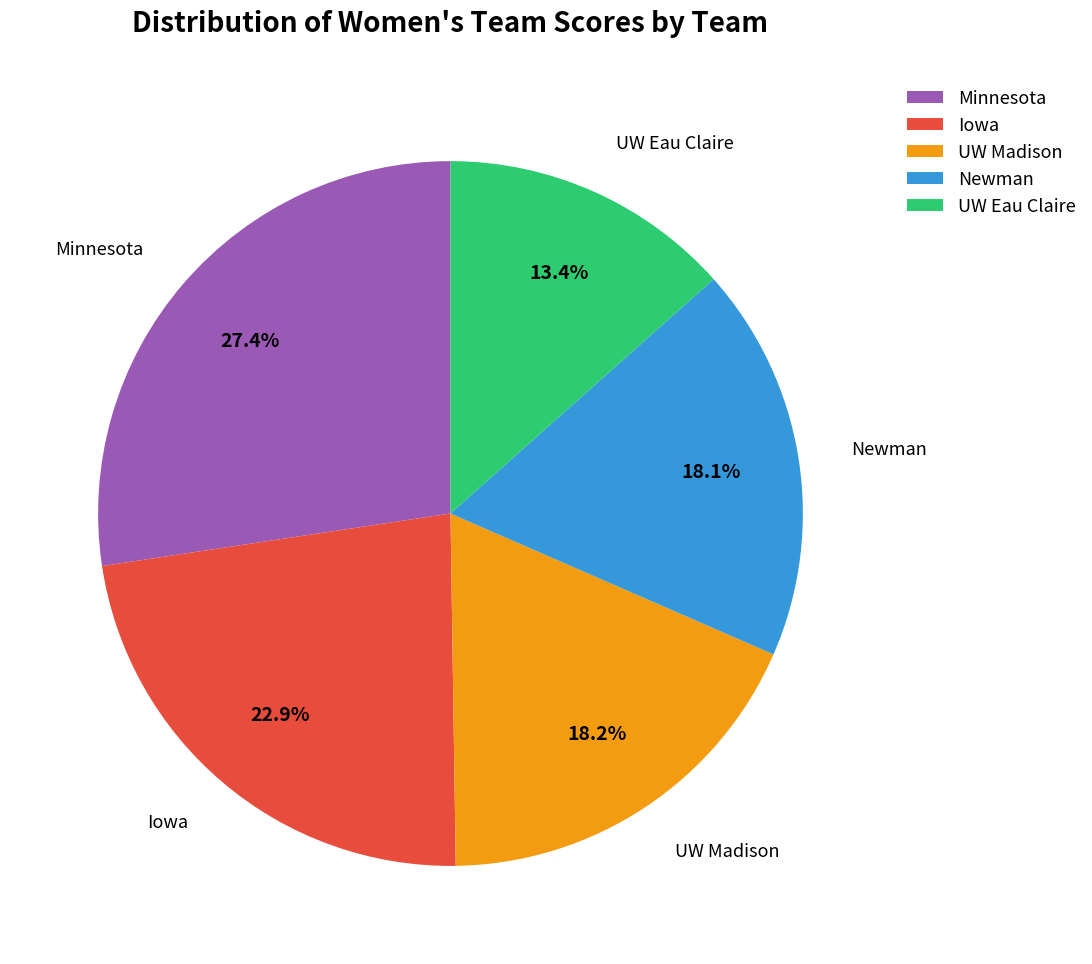

How many segments does this pie chart have?

5